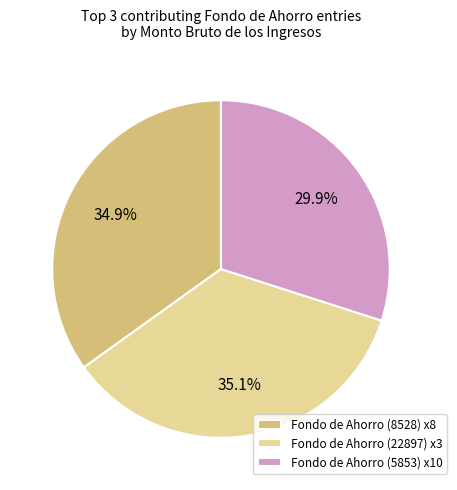

Does any single category account for the majority?

No